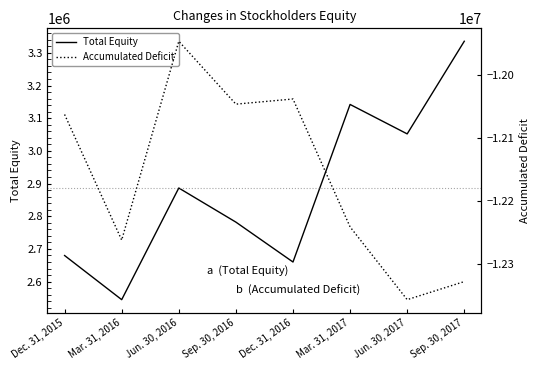

Reading right to left, transcribe all the data shown in this chart.

Total Equity: 3335420	3051962	3142061	2659915	2781998	2886383	2544728	2679762
Accumulated Deficit: -12327576	-12356199	-12240902	-12038281	-12046424	-11946783	-12261799	-12062818